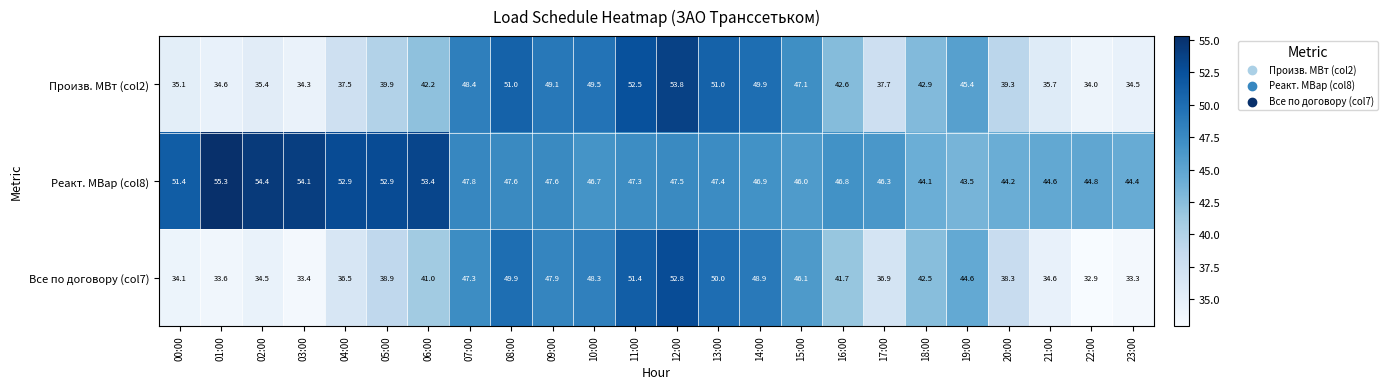

What is the minimum value shown in the chart?

32.9